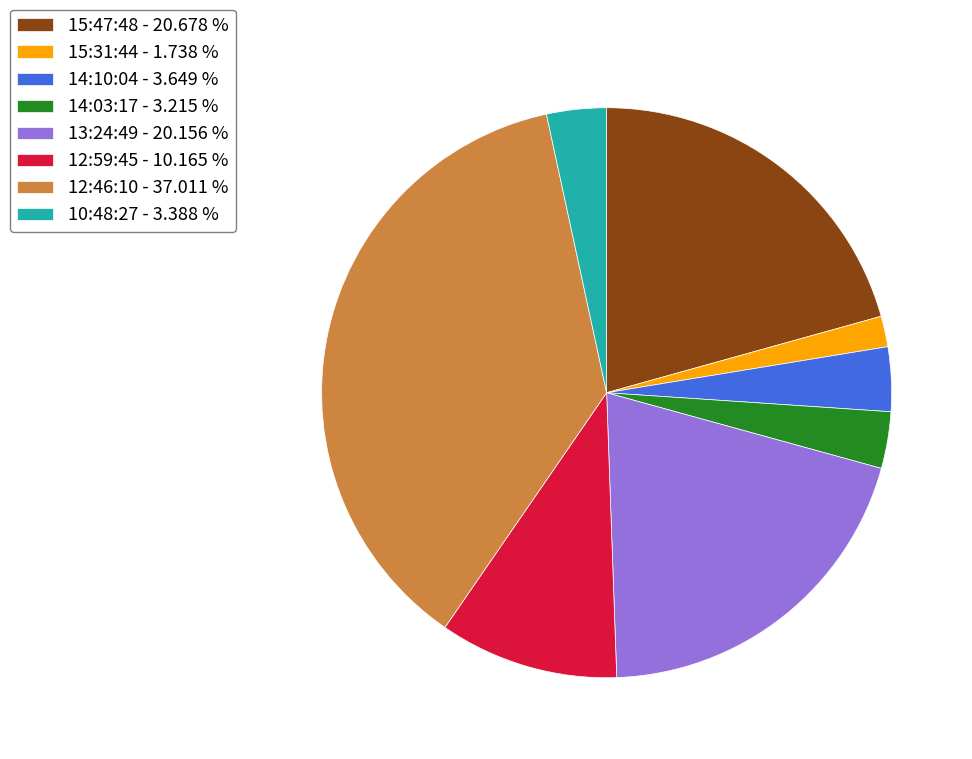

Combined, do 14:10:04 - 3.649 % and 12:59:45 - 10.165 % account for over 50%?

No